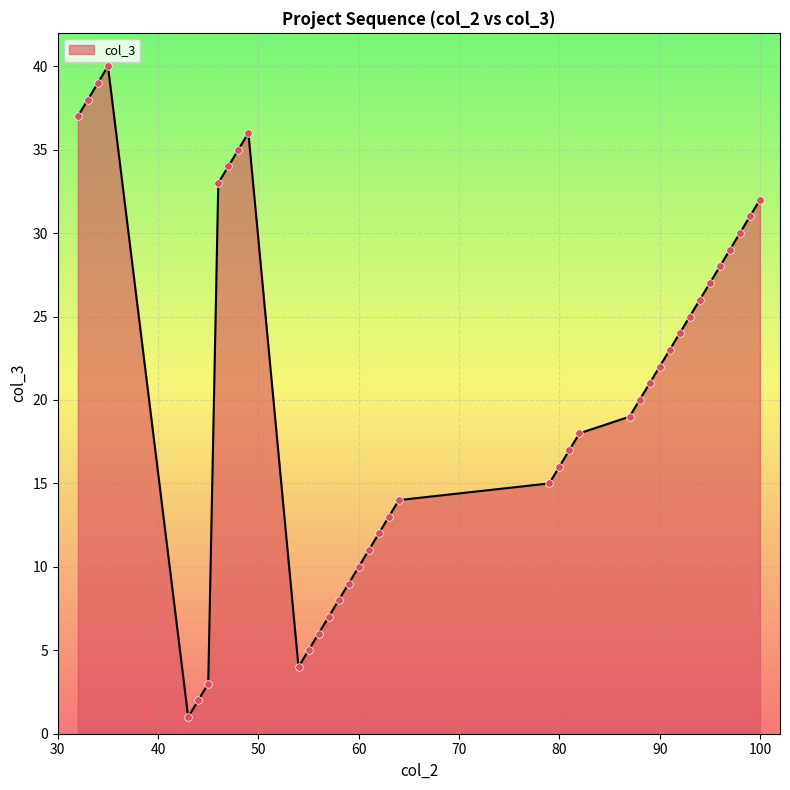

What is the greatest value displayed?

40